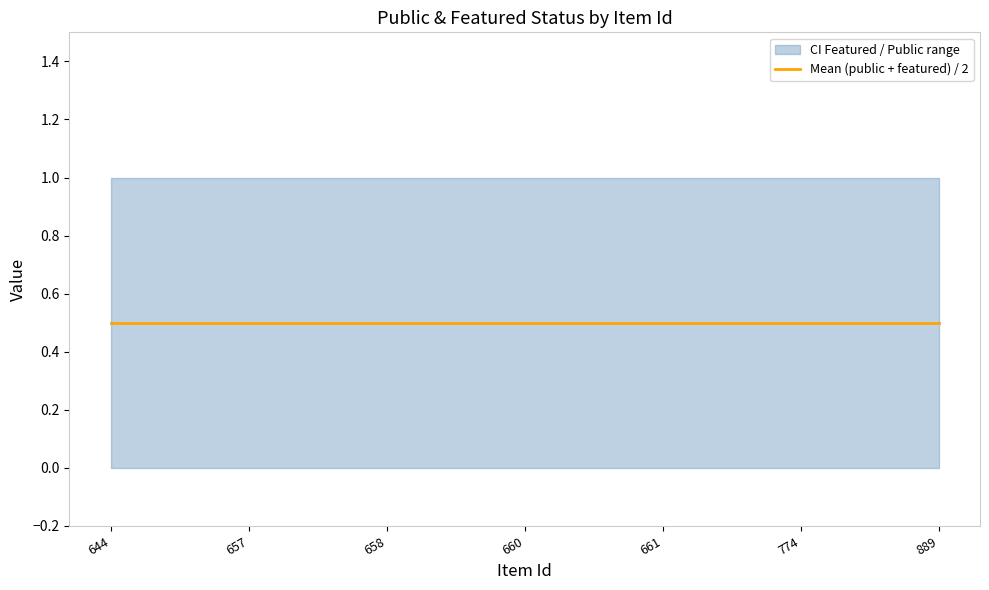

Count the number of categories in the chart.

7